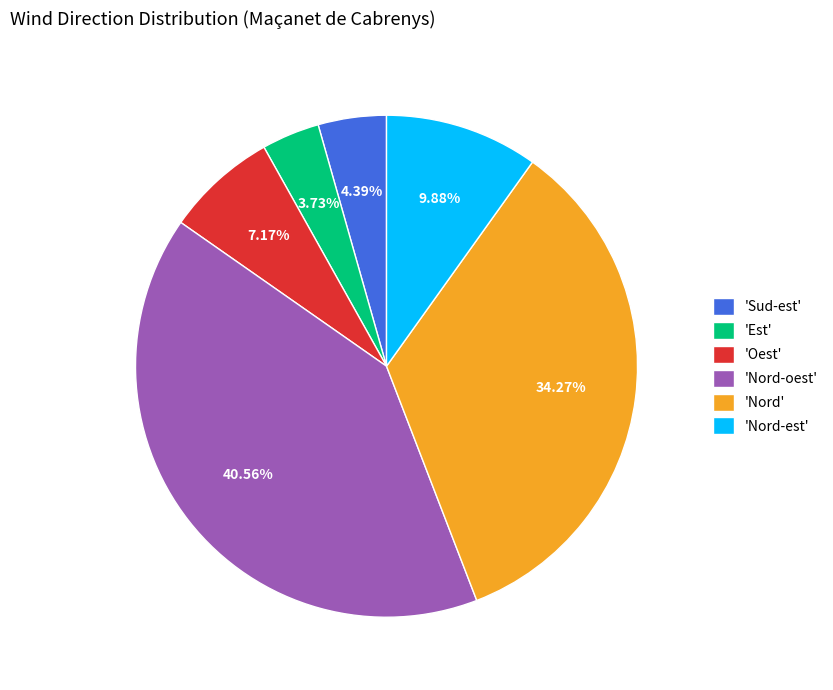

Which category has the smallest portion of the pie?

'Est'